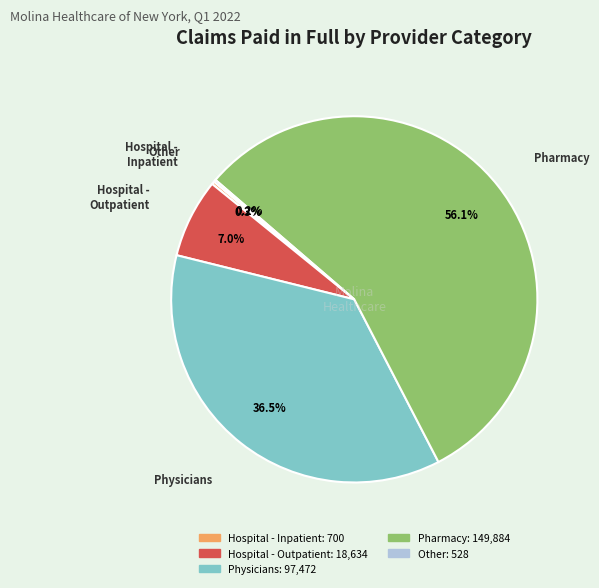

Is there any slice that represents more than half of the pie?

Yes